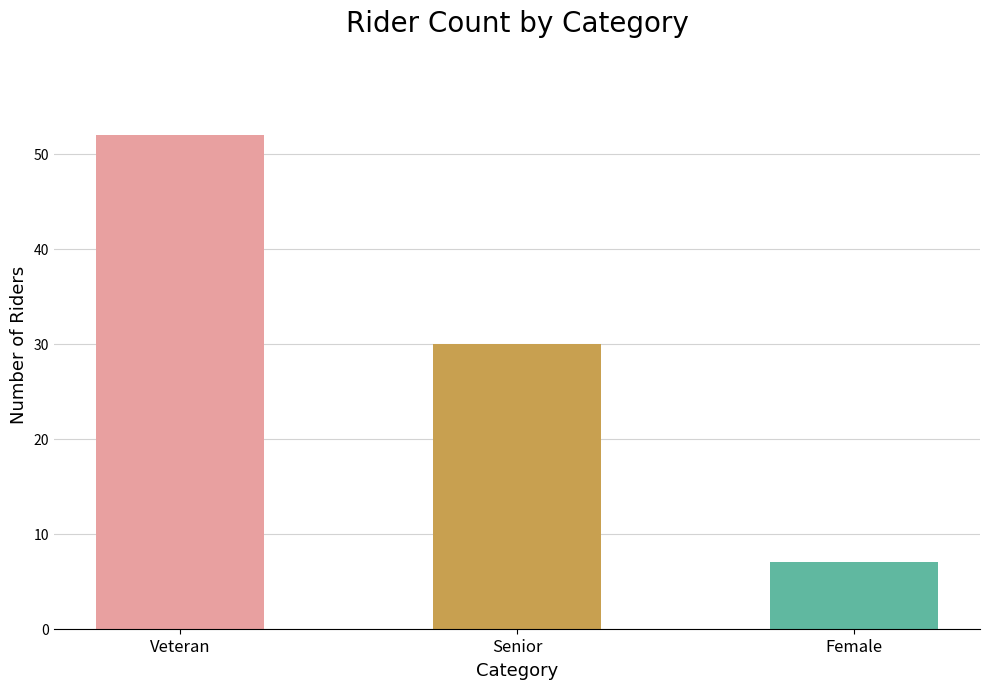

What is the label of the 1st bar from the right?

Female